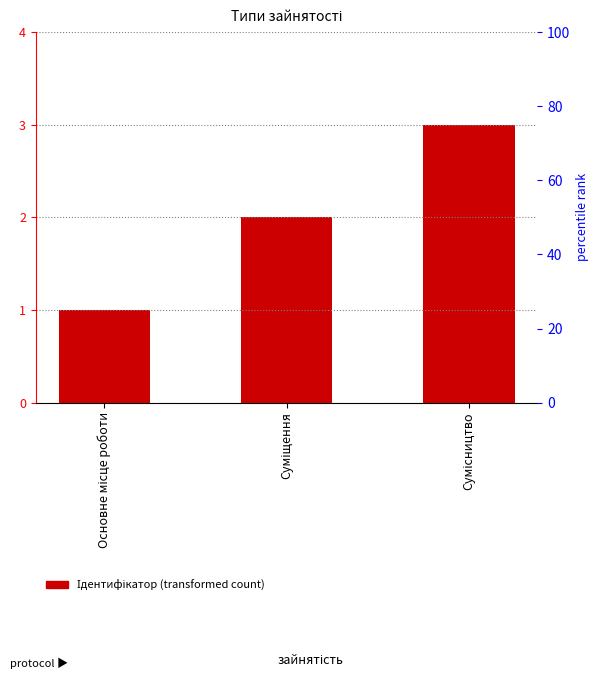

How many data points are less than 2?

1